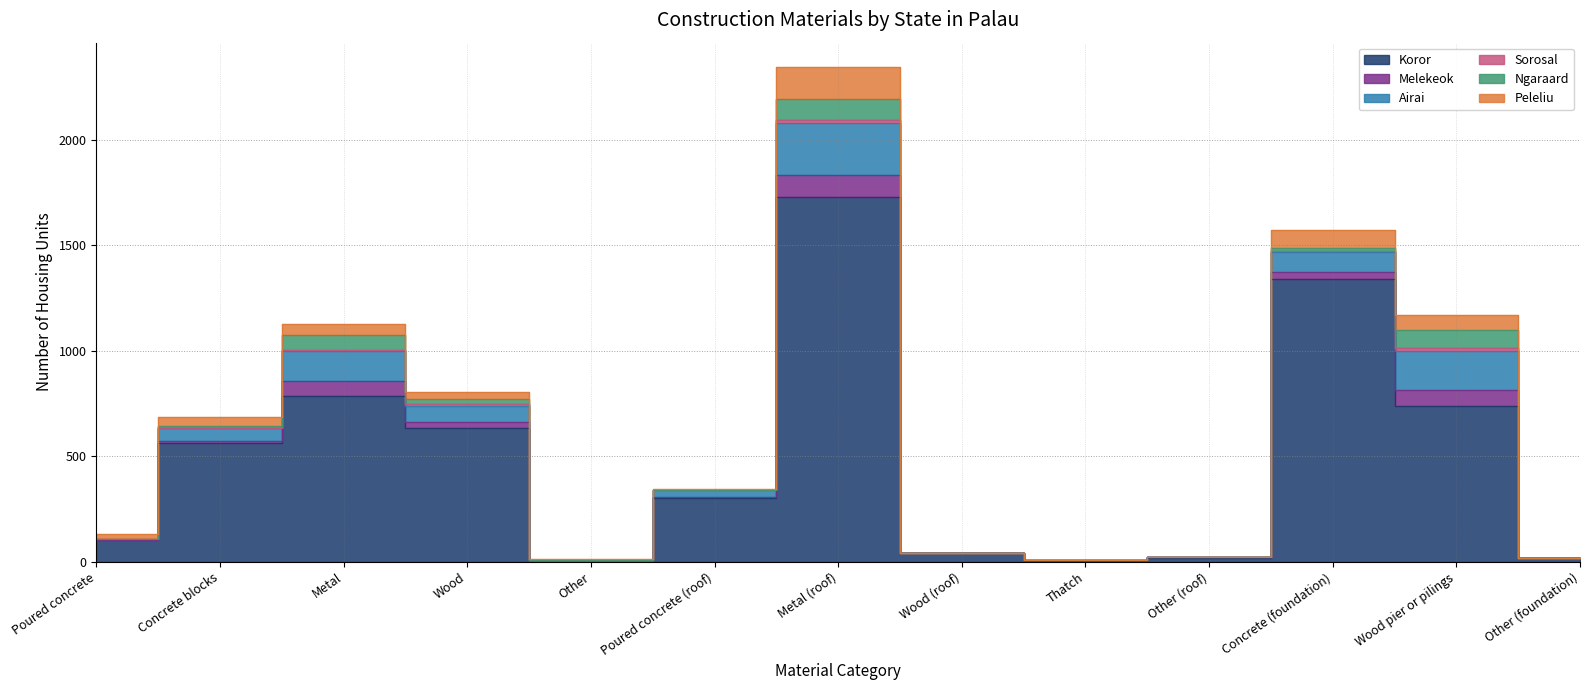

True or false: Melekeok has a value of 1 at Poured concrete.

False